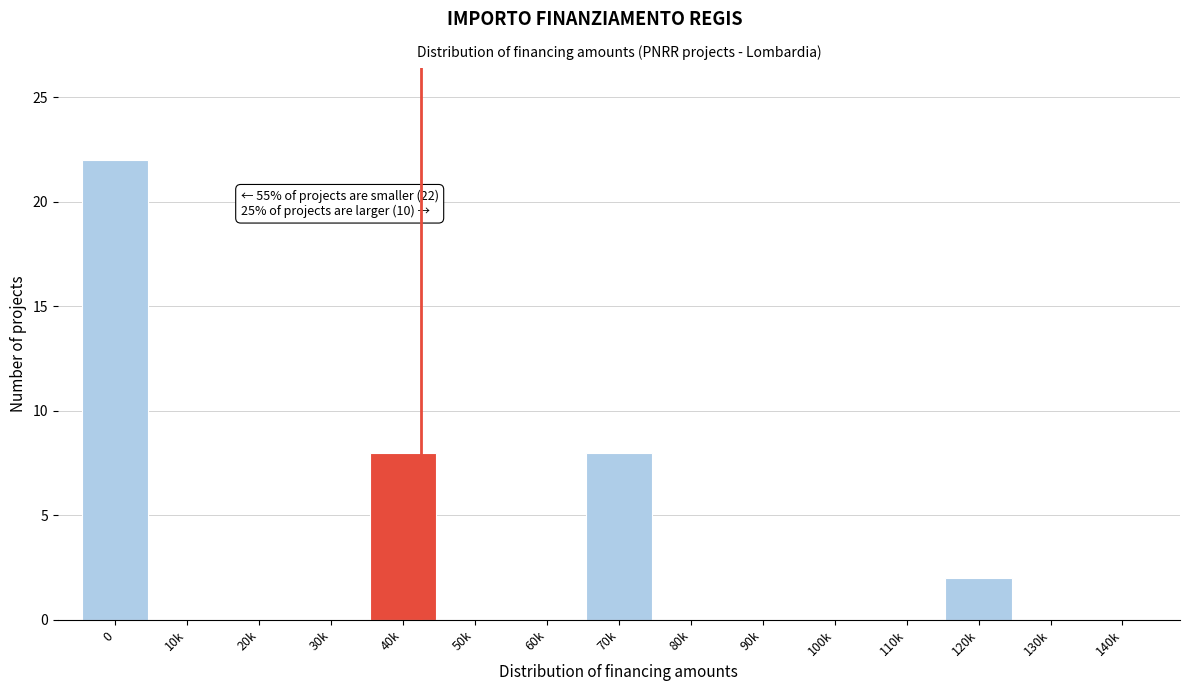

Reading right to left, extract all data points from this chart.

140k=0	130k=0	120k=2	110k=0	100k=0	90k=0	80k=0	70k=8	60k=0	50k=0	40k=8	30k=0	20k=0	10k=0	0=22